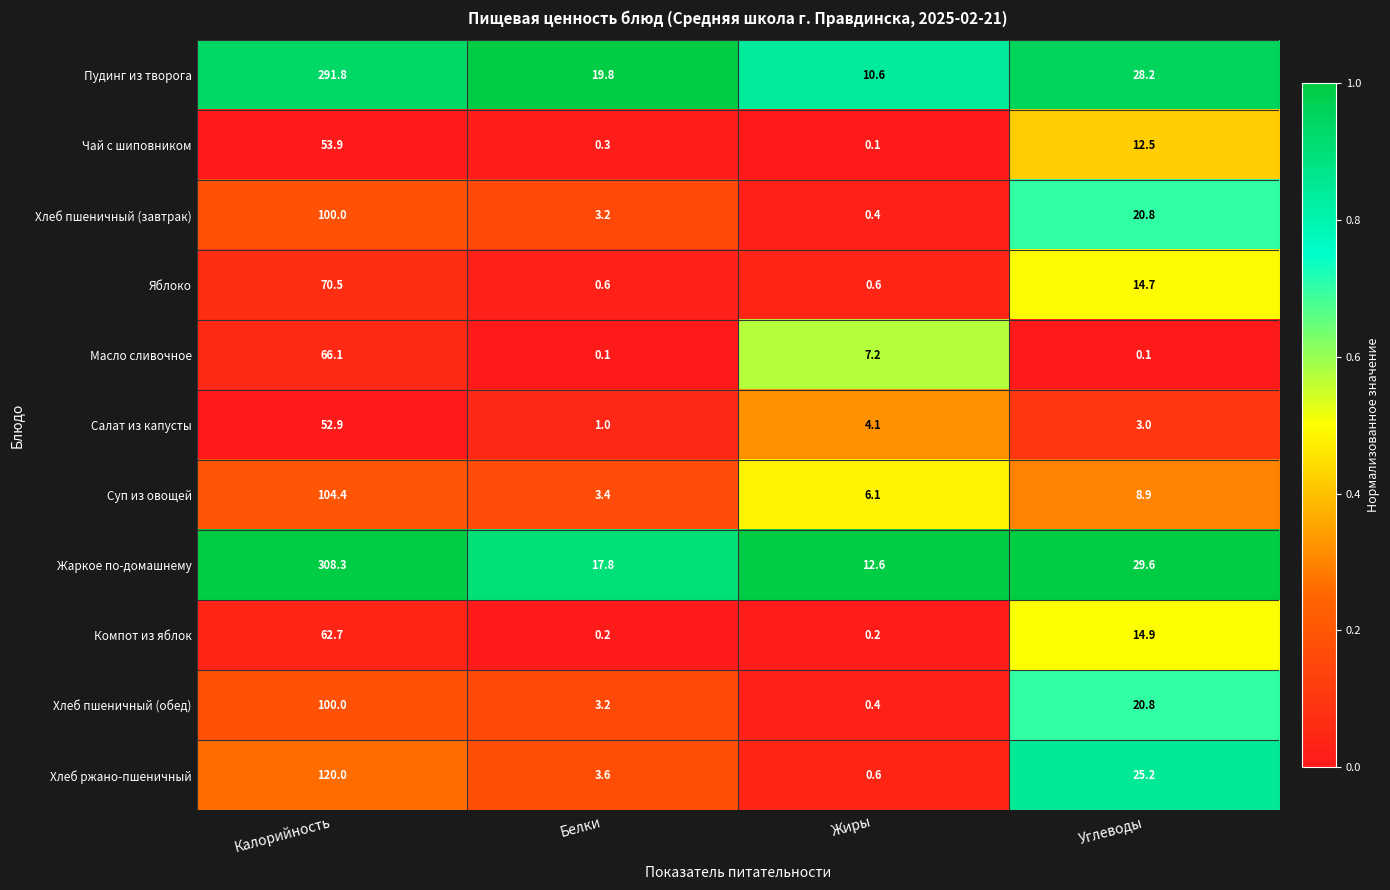

The Яблоко series shows 1.0 at Белки. True or false?

False